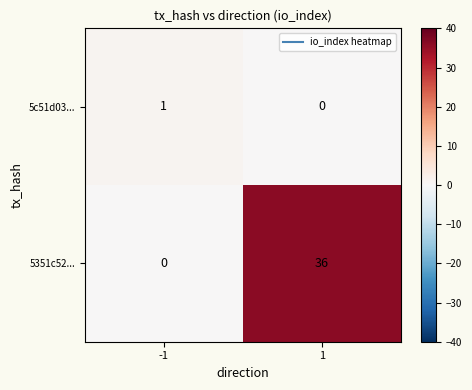

What is the total value across all series at 1?

36